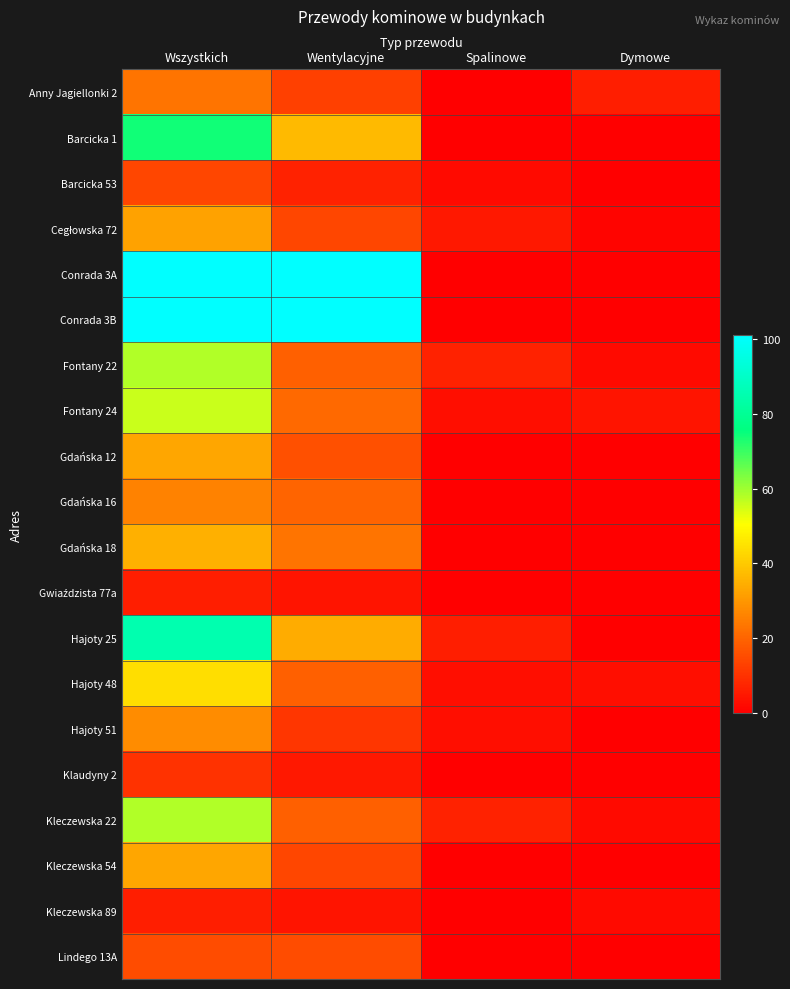

At how many categories does at least one series exceed 70?

2